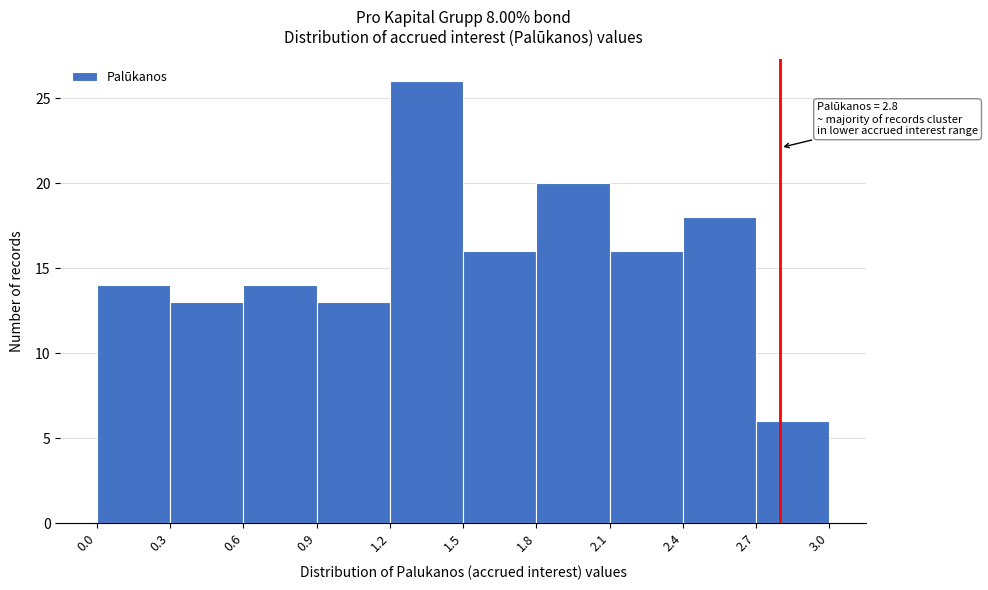

Over which range of the x-axis is the bar tallest?

1.2 to 1.5